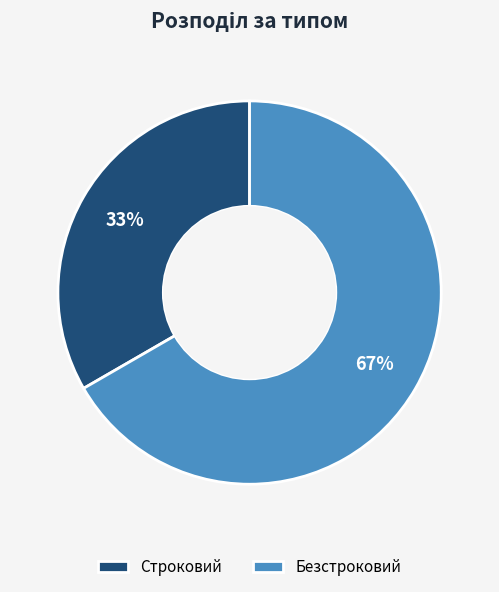

The Строковий slice represents 33% of the pie. True or false?

True